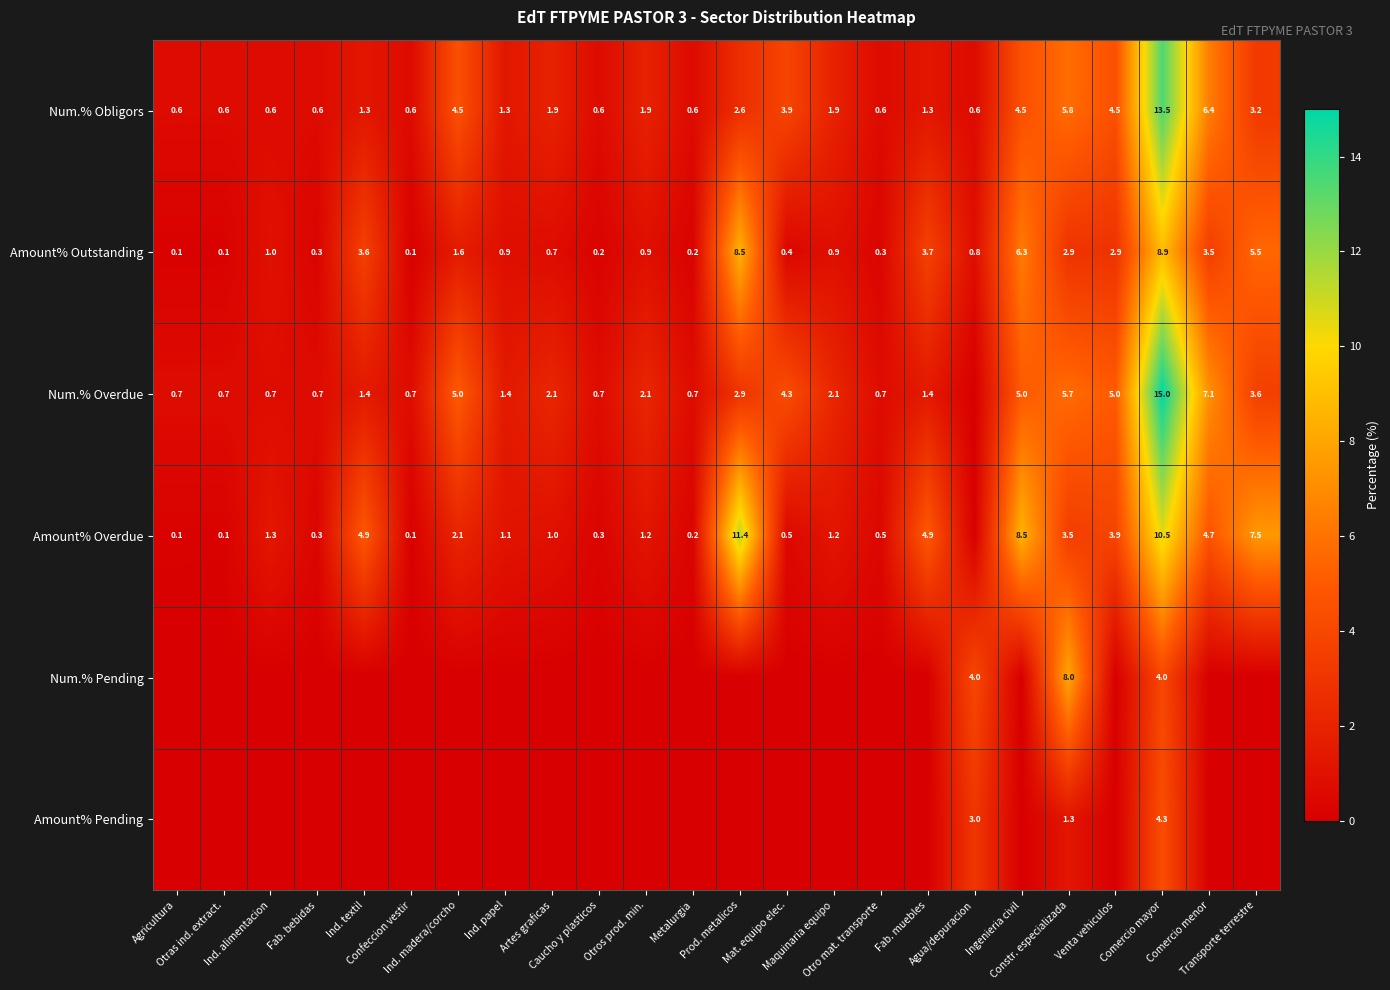

What is the sum of all Num.% Obligors values?

63.9